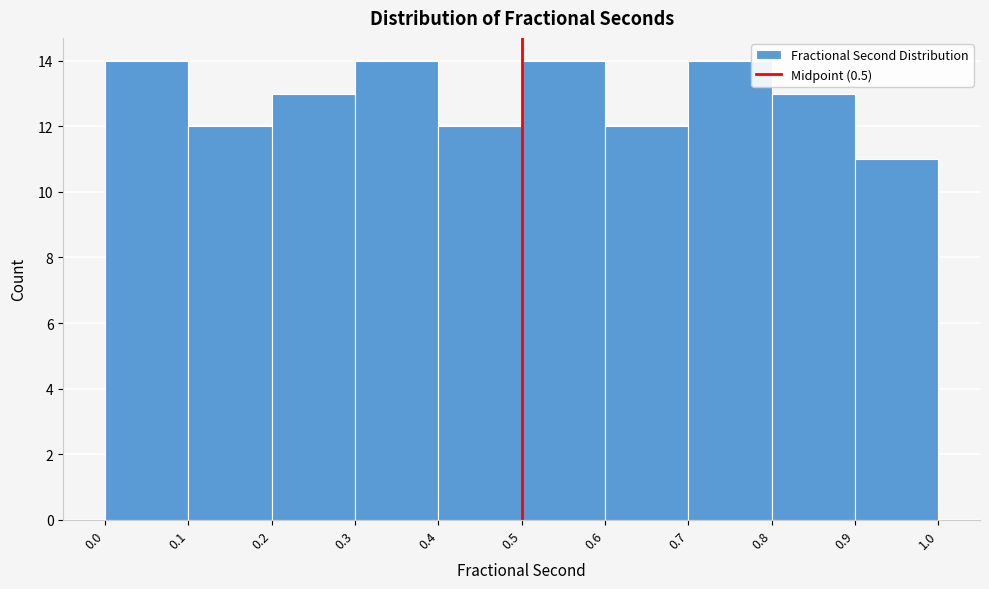

Reading left to right, transcribe this chart: for each bar, give the range it covers on the x-axis and its height. The values are not printed on the chart, so give them approximately, as read against the axis.

0.0 to 0.1: 14
0.1 to 0.2: 12
0.2 to 0.3: 13
0.3 to 0.4: 14
0.4 to 0.5: 12
0.5 to 0.6: 14
0.6 to 0.7: 12
0.7 to 0.8: 14
0.8 to 0.9: 13
0.9 to 1.0: 11